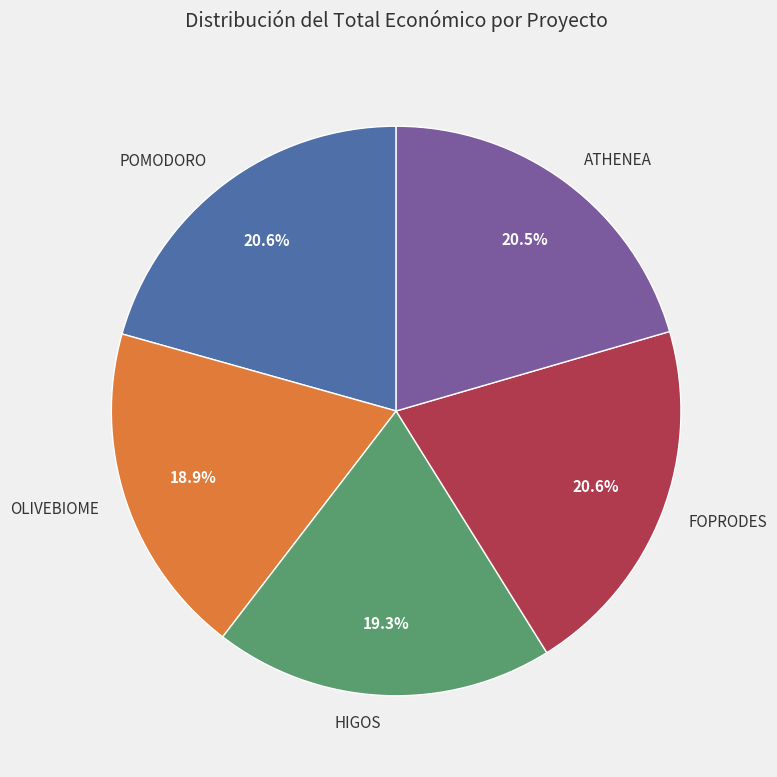

True or false: OLIVEBIOME accounts for 5% of the total.

False